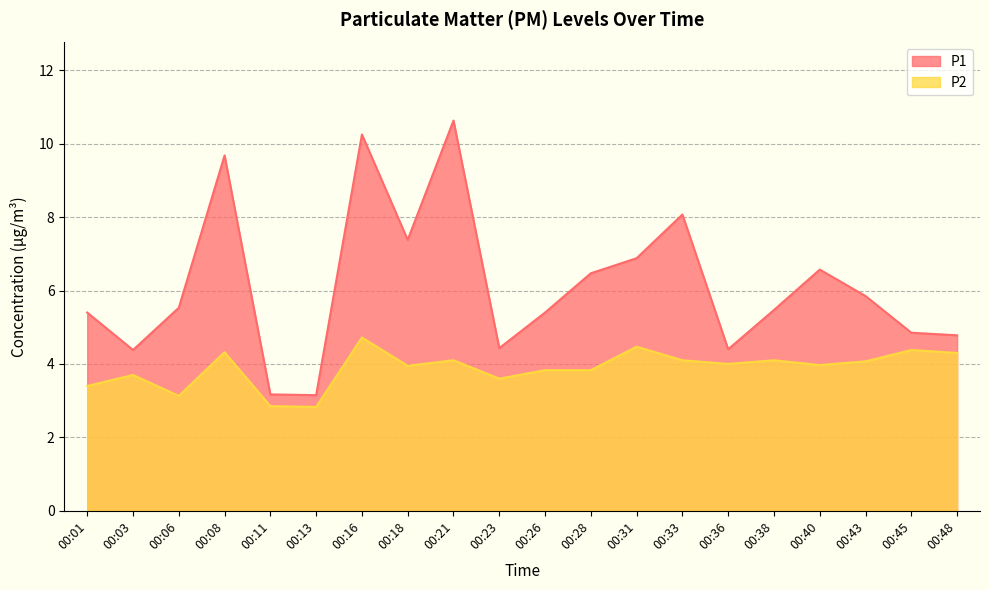

Rank the series by their maximum value, from lowest to highest.

P2, P1